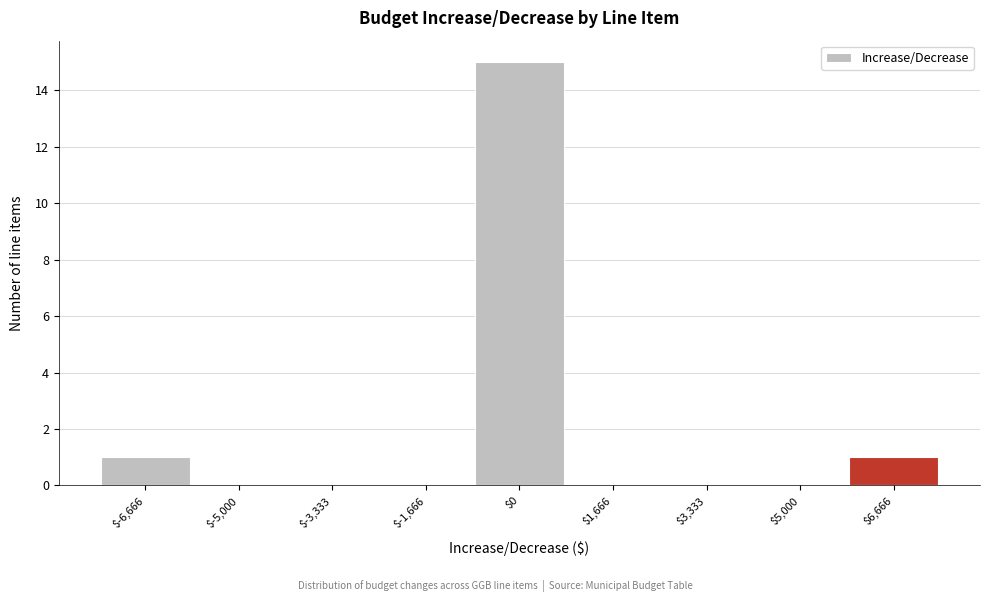

How tall is the bar that spans -7400 to -5800 on the x-axis? Neither the bar edges nor the heights are printed on the chart, so give them approximately, as read against the axes.

1